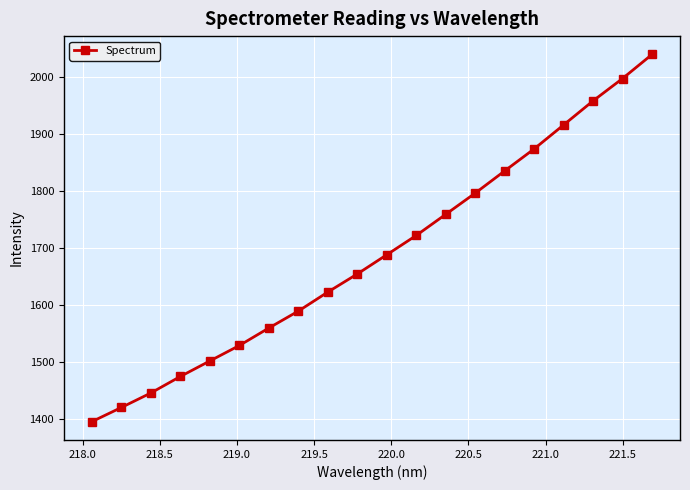

What is the value of the 1st point from the left?

1395.5